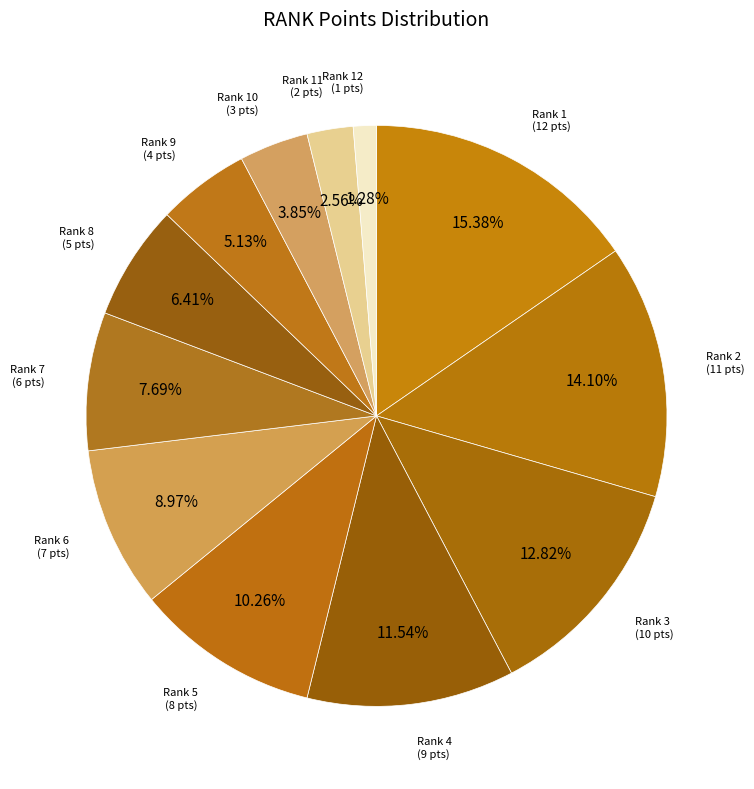

What is the smallest slice in the pie chart?

12